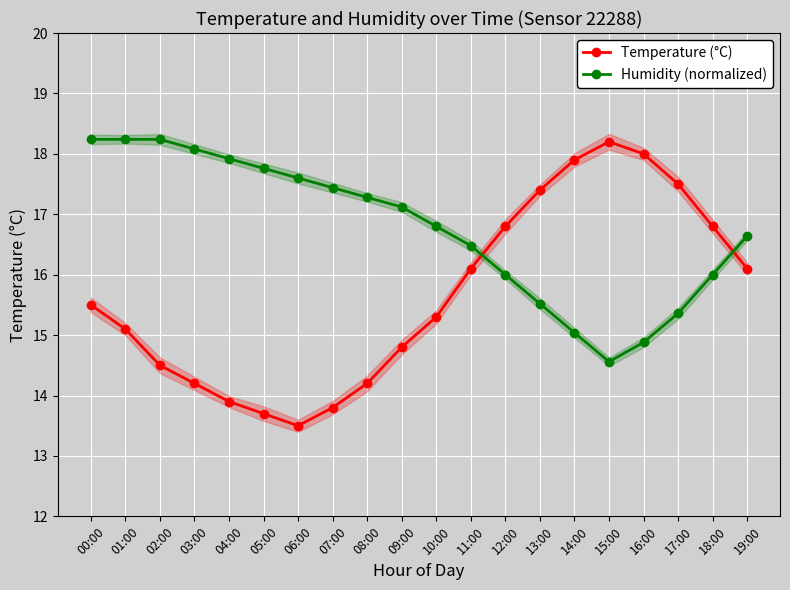

True or false: Humidity (normalized) and Temperature (°C) cross at least once.

True